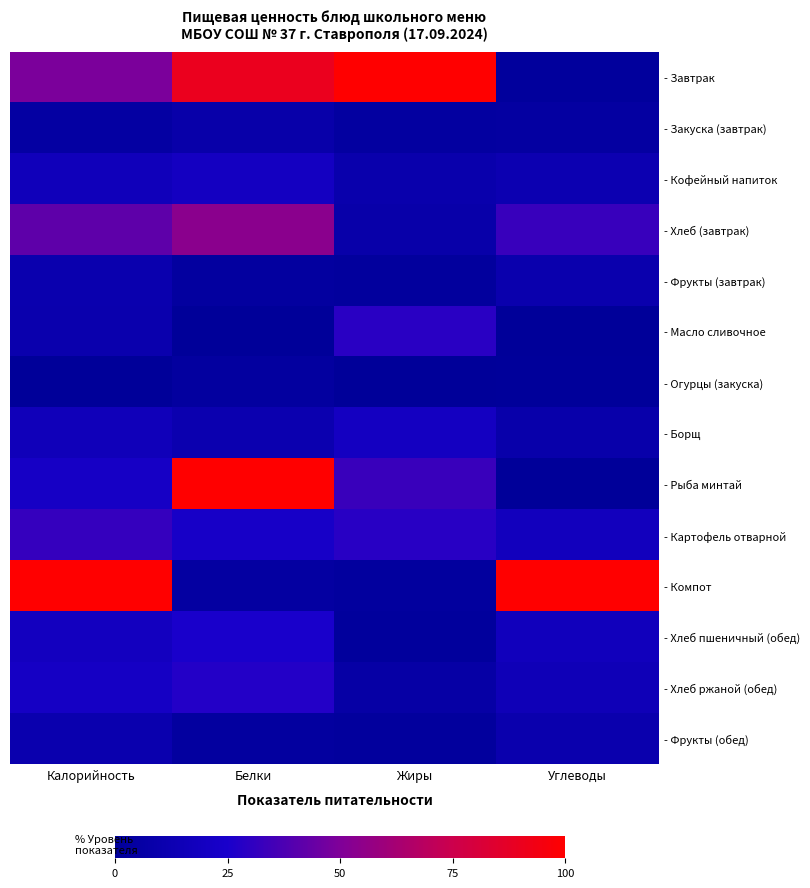

Reading left to right, list all the values displayed in this chart.

- Завтрак: Калорийность=49.0	Белки=90.1	Жиры=100.0	Углеводы=1.8
- Закуска (завтрак): Калорийность=4.7	Белки=7.9	Жиры=3.7	Углеводы=4.5
- Кофейный напиток: Калорийность=16.7	Белки=19.7	Жиры=9.4	Углеводы=12.3
- Хлеб (завтрак): Калорийность=41.9	Белки=53.6	Жиры=8.4	Углеводы=32.6
- Фрукты (завтрак): Калорийность=10.6	Белки=3.3	Жиры=2.0	Углеводы=10.5
- Масло сливочное: Калорийность=10.0	Белки=0.0	Жиры=29.1	Углеводы=0.0
- Огурцы (закуска): Калорийность=0.0	Белки=3.3	Жиры=0.0	Углеводы=1.0
- Борщ: Калорийность=16.4	Белки=11.2	Жиры=20.1	Углеводы=8.8
- Рыба минтай: Калорийность=21.6	Белки=100.0	Жиры=33.2	Углеводы=0.6
- Картофель отварной: Калорийность=31.8	Белки=23.0	Жиры=28.7	Углеводы=18.0
- Компот: Калорийность=100.0	Белки=4.6	Жиры=2.9	Углеводы=100.0
- Хлеб пшеничный (обед): Калорийность=19.0	Белки=25.3	Жиры=1.6	Углеводы=17.3
- Хлеб ржаной (обед): Калорийность=21.2	Белки=27.6	Жиры=6.4	Углеводы=15.2
- Фрукты (обед): Калорийность=10.6	Белки=3.3	Жиры=2.0	Углеводы=10.5